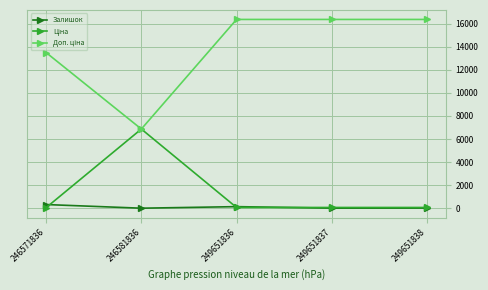

What is the difference between the highest and lowest values at 249651837?

16353.5